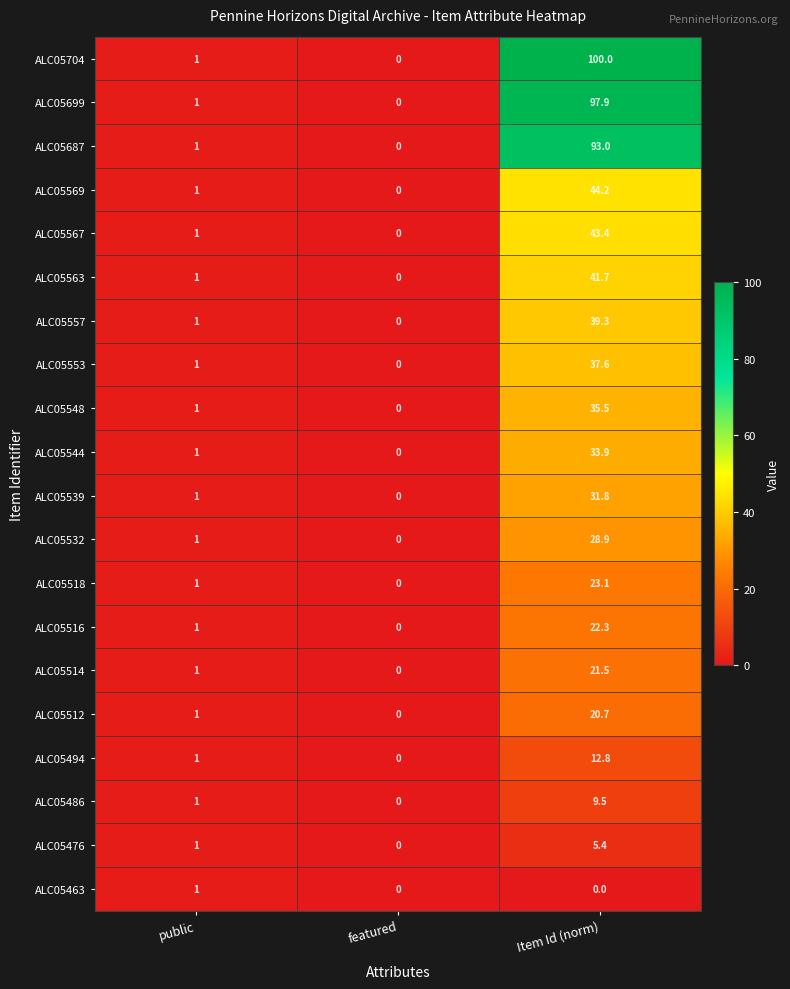

At which label is ALC05553 closest to 18?

public